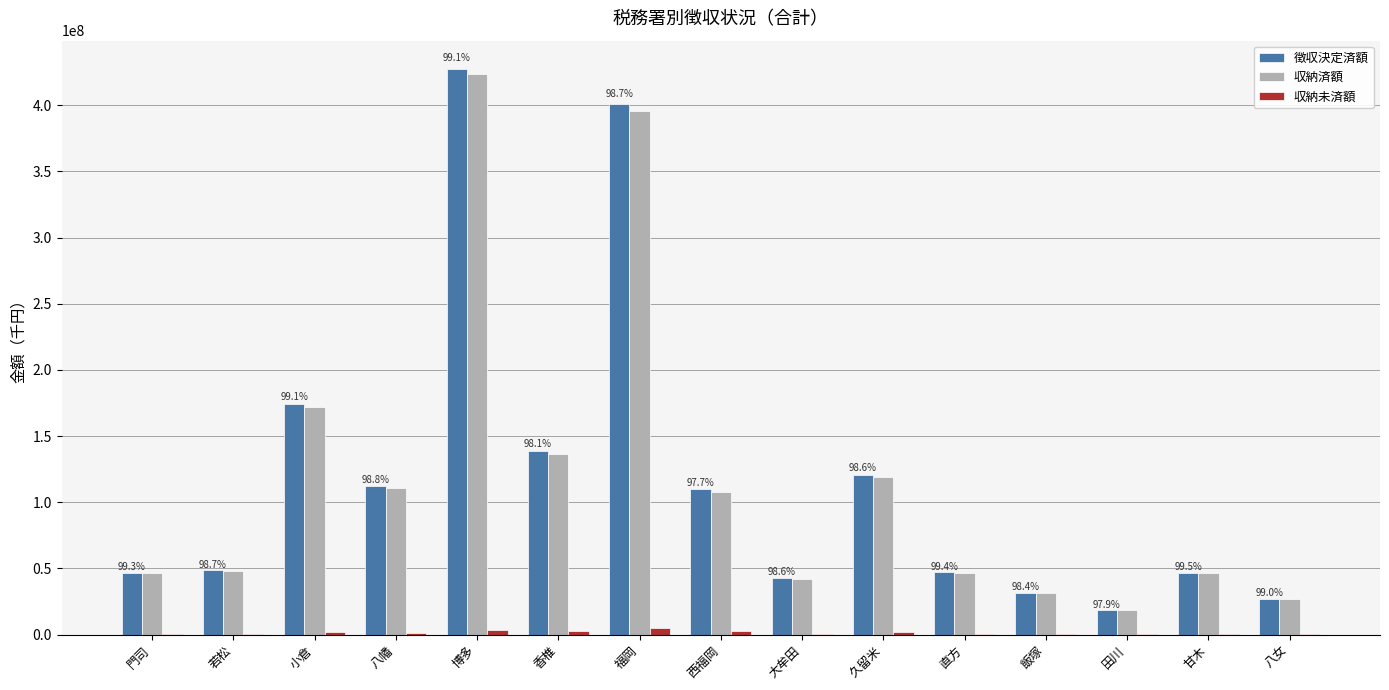

The value of 収納済額 at 香椎 is 191380336. True or false?

False